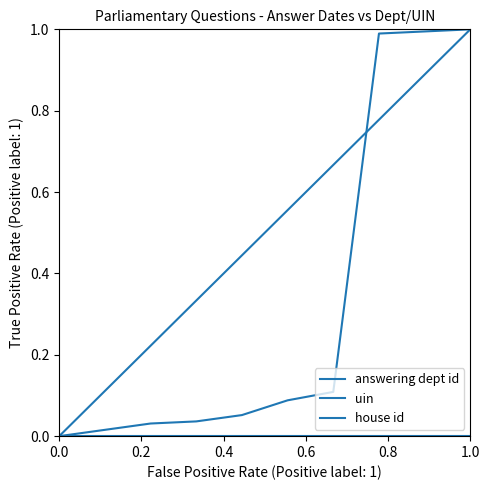

How many lines are shown in the chart?

3